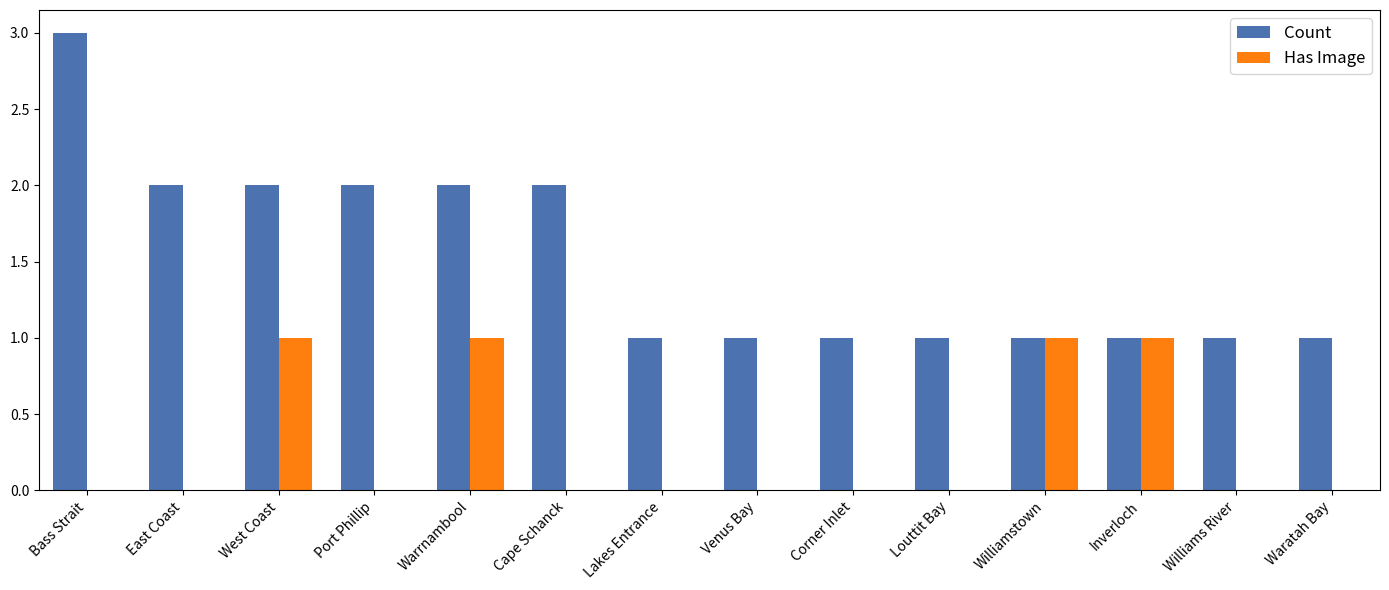

What is the sum of all Has Image values?

4